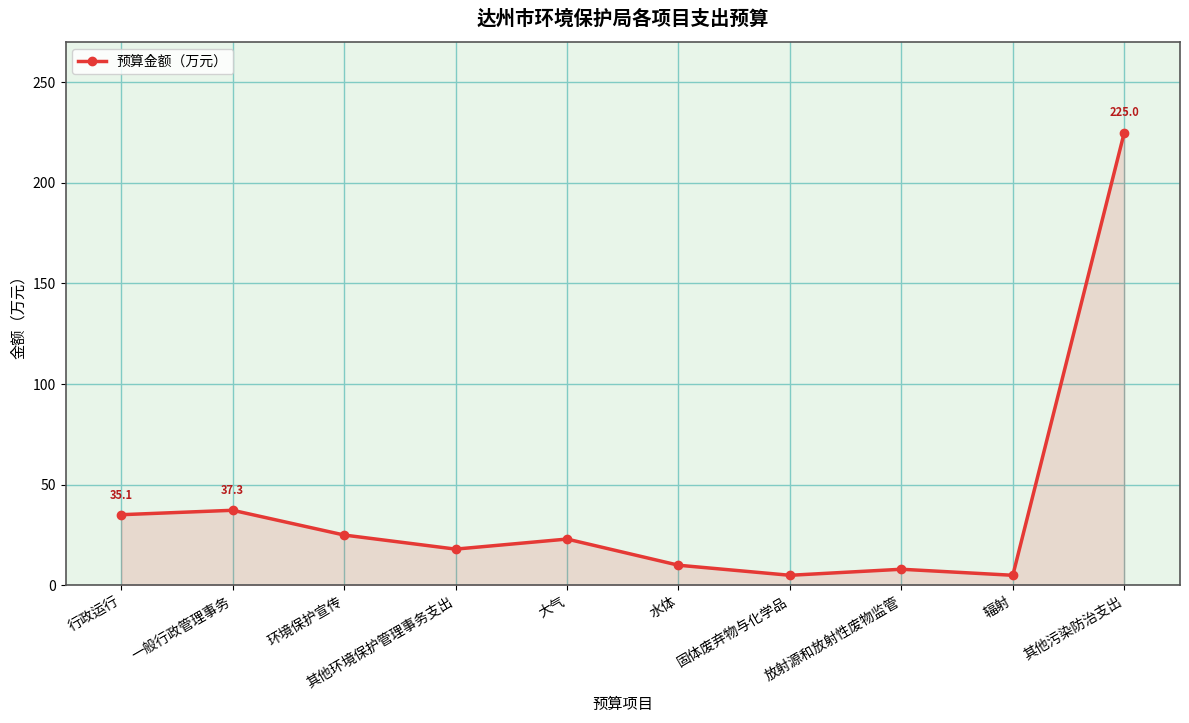

Where is the data nearest to the value 115?

一般行政管理事务